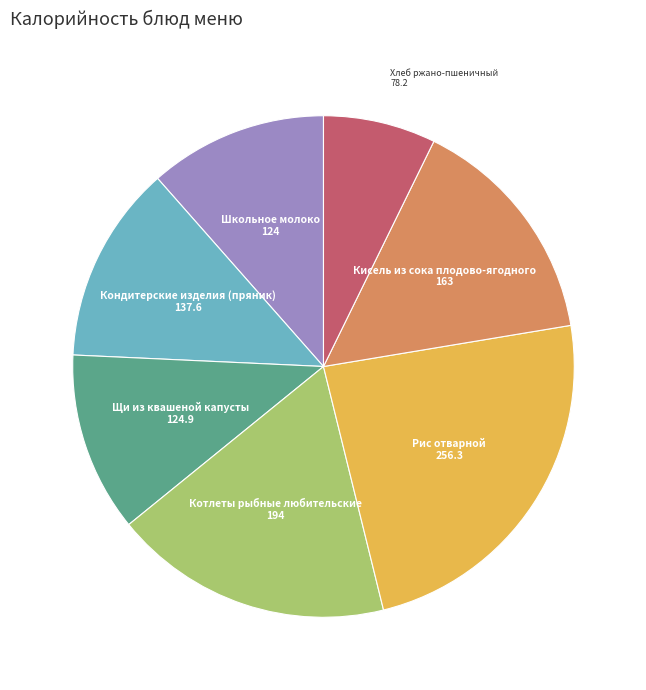

Which slice is the smallest?

Хлеб ржано-пшеничный